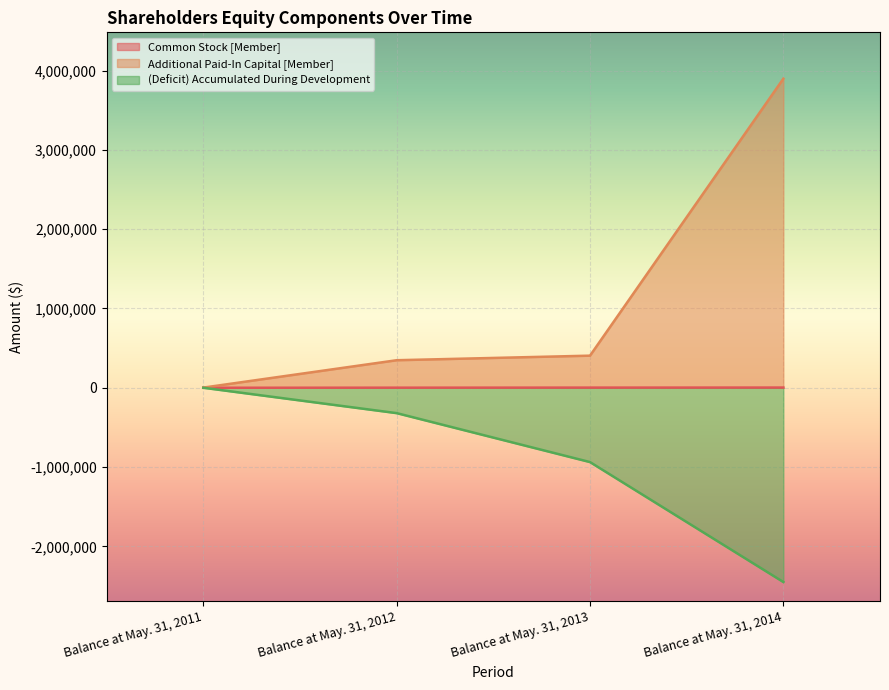

Which series has the largest range (max minus min)?

Additional Paid-In Capital [Member]